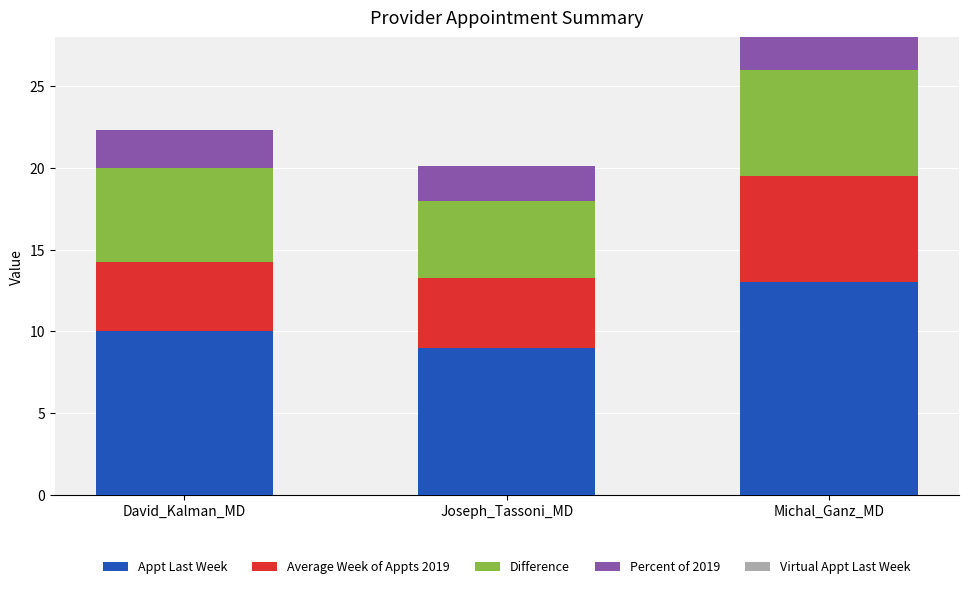

Rank the categories by Appt Last Week value from lowest to highest.

Joseph_Tassoni_MD, David_Kalman_MD, Michal_Ganz_MD